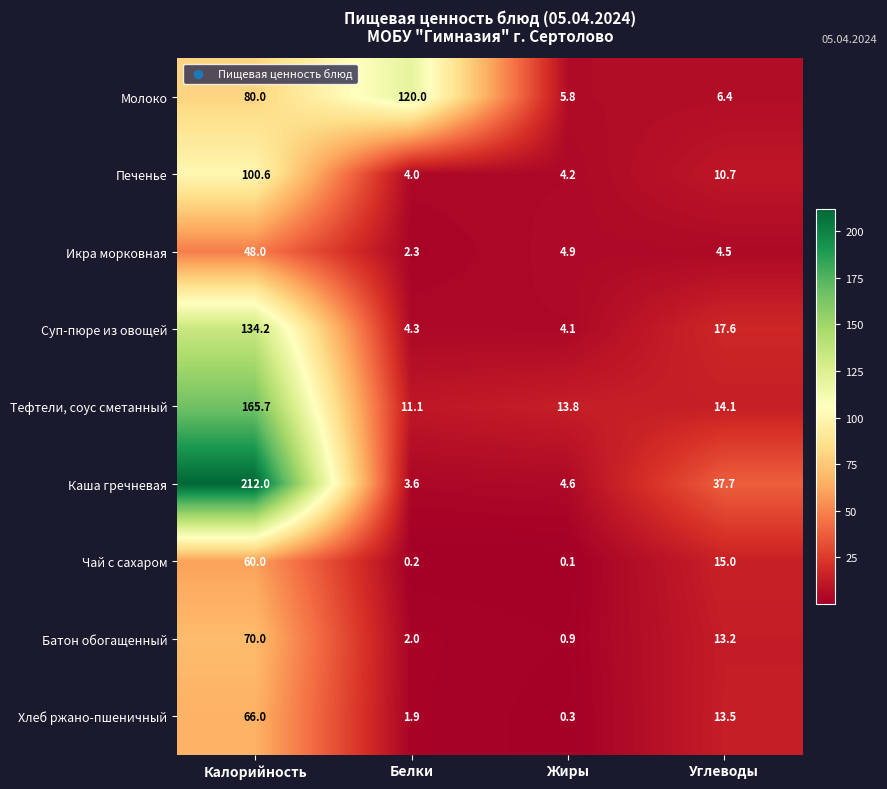

What is the sum of the Хлеб ржано-пшеничный values at Калорийность and Жиры?

66.3